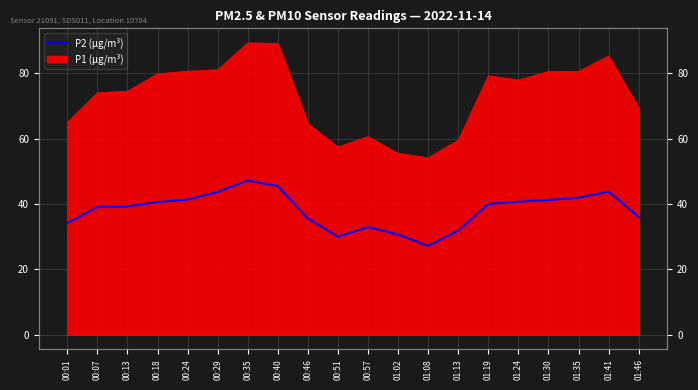

What is the label of the 11th point from the right?

00:51